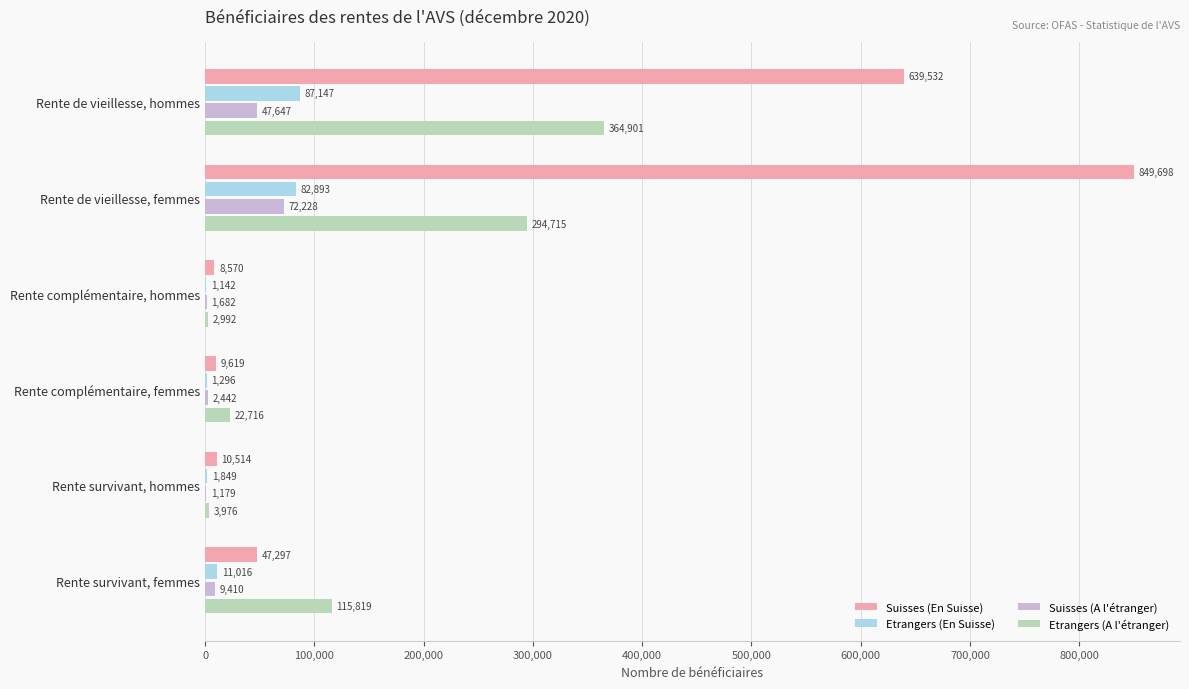

What is the greatest value displayed?

849698